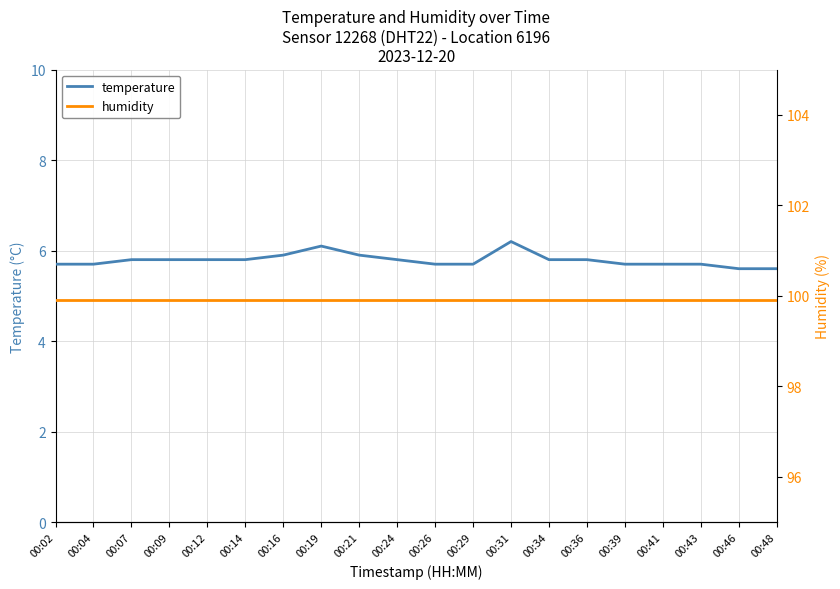

The humidity series shows 170.5 at 00:26. True or false?

False